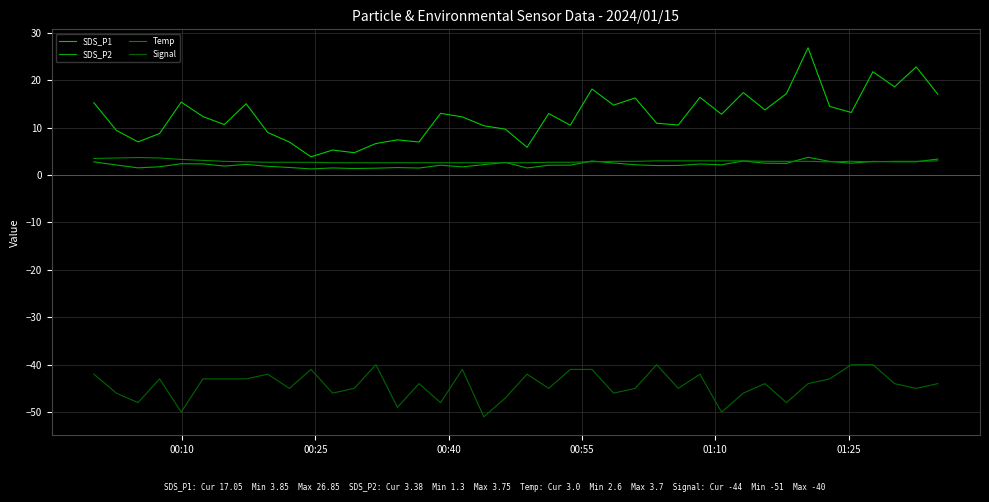

How many interior local peaks does the Signal series have?

10